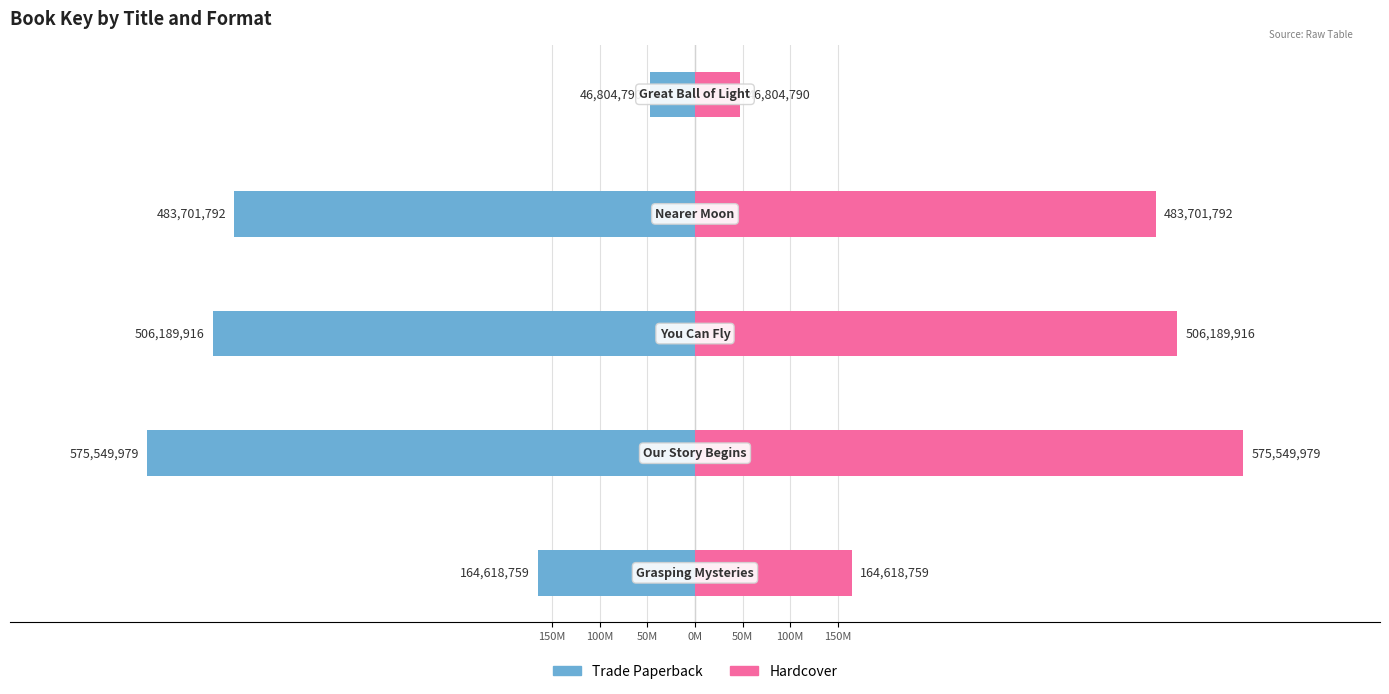

Reading left to right, what are all the values shown in this chart?

Trade Paperback: -164618759	-575549979	-506189916	-483701792	-46804790
Hardcover: 164618759	575549979	506189916	483701792	46804790